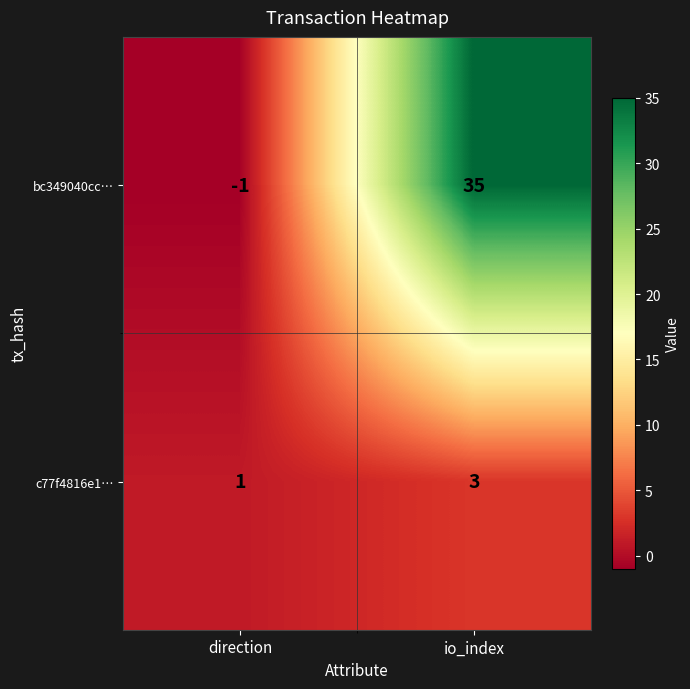

What value does the bc349040cc… series have at io_index, to the nearest 5?

35